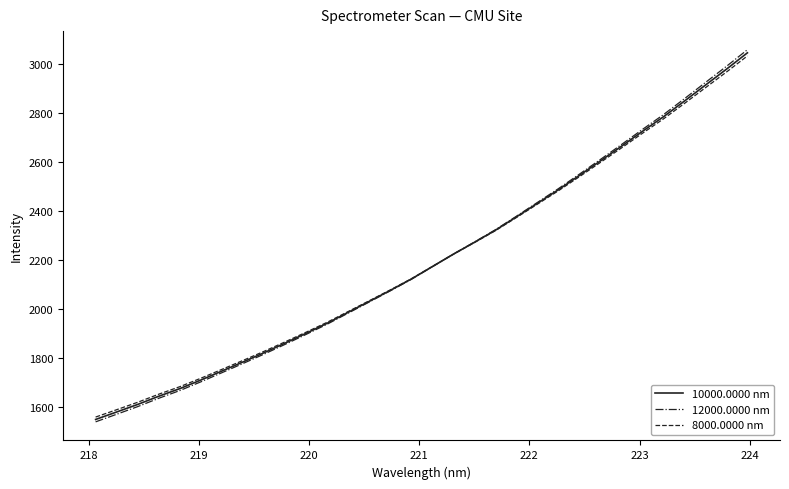

True or false: 8000.0000 nm and 12000.0000 nm intersect in this chart.

True